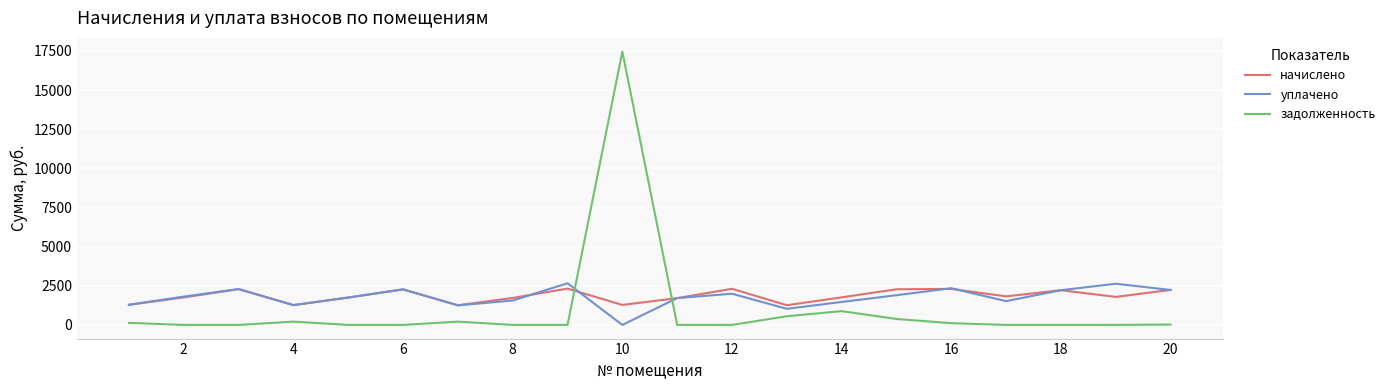

What is the greatest value displayed?

17457.3